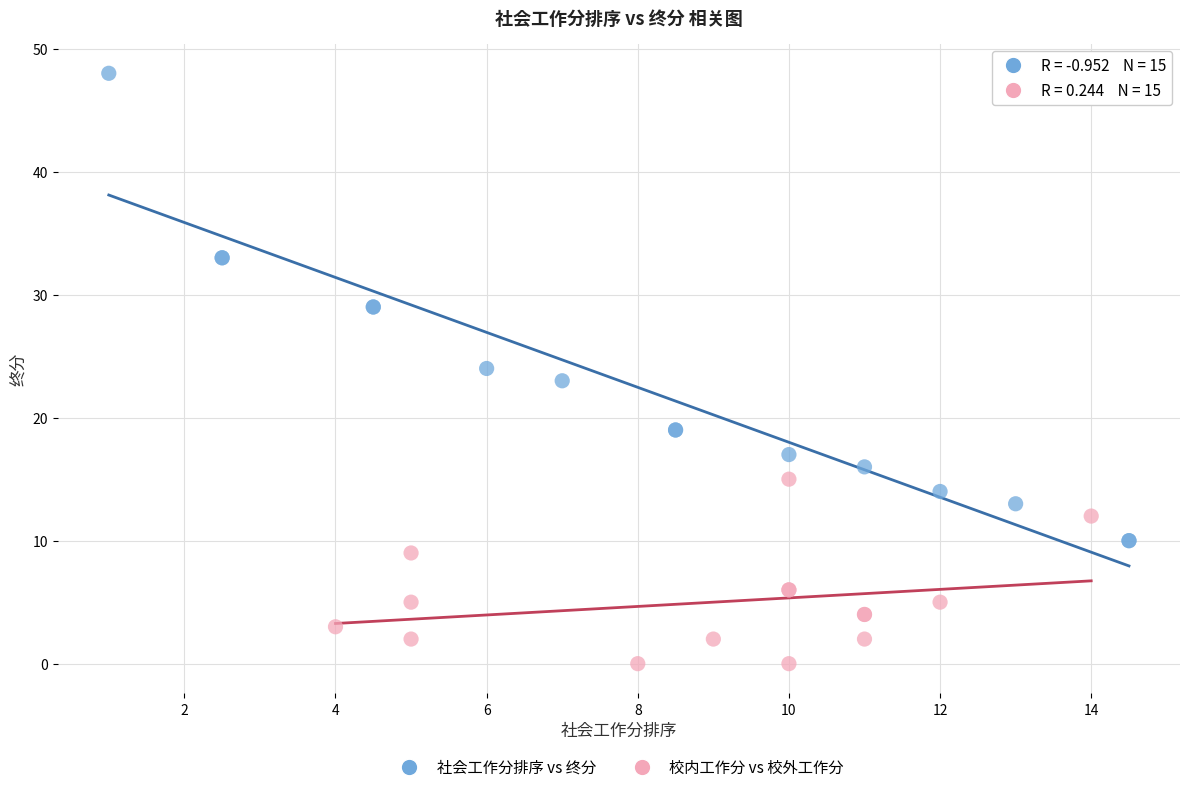

Which series has the largest Y range (max minus min)?

社会工作分排序 vs 终分